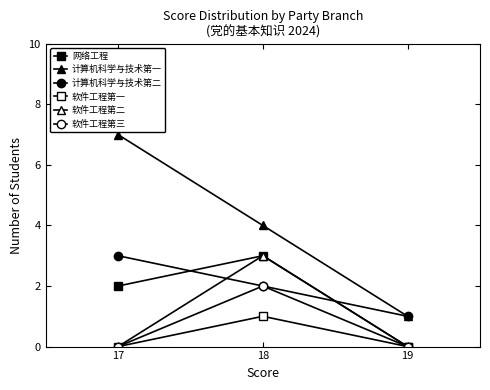

The 软件工程第一 series shows 0 at 18. True or false?

False